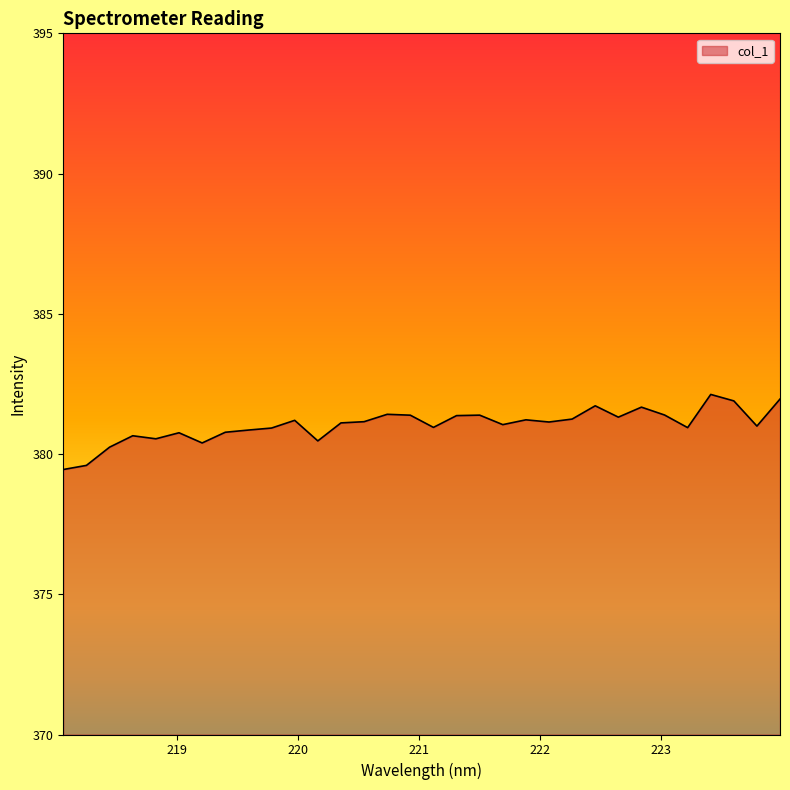

What is the greatest value displayed?

382.1